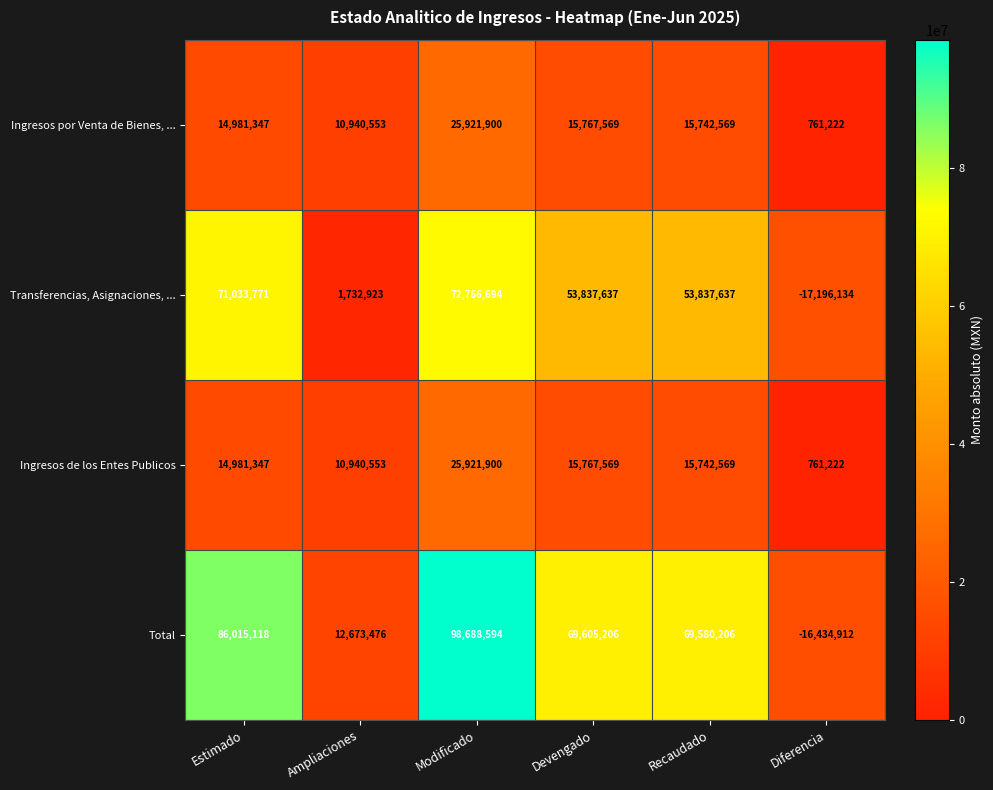

Reading right to left, list all the values displayed in this chart.

Ingresos por Venta de Bienes, ...: 761222	15742569	15767569	25921900	10940553	14981347
Transferencias, Asignaciones, ...: -17196134	53837637	53837637	72766694	1732923	71033771
Ingresos de los Entes Publicos: 761222	15742569	15767569	25921900	10940553	14981347
Total: -16434912	69580206	69605206	98688594	12673476	86015118